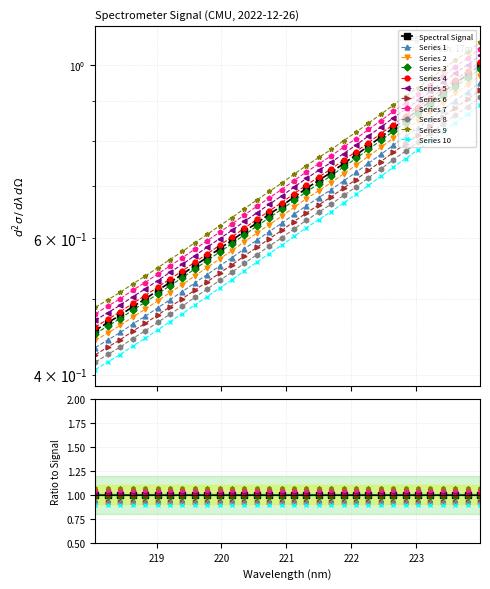

Is it true that the value at 220.1623 is 0.6?

True